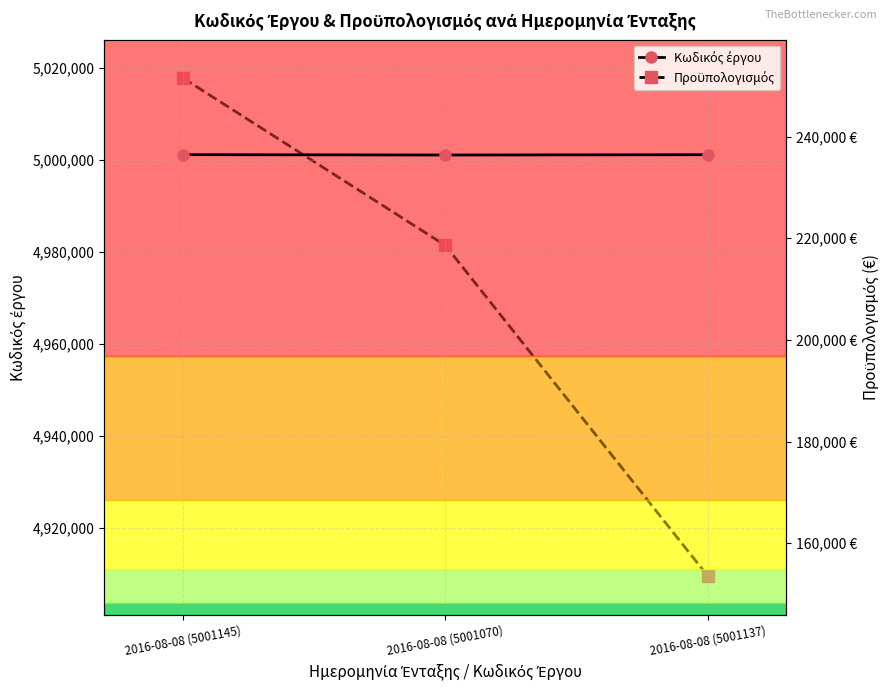

At how many categories does at least one series exceed 4478083?

3